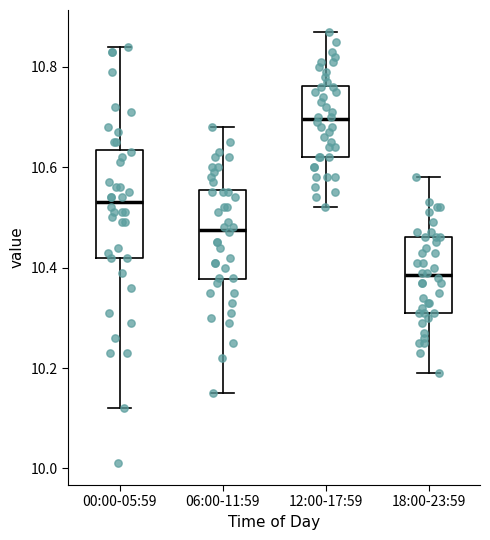

Which box's median line is the lowest?

18:00-23:59